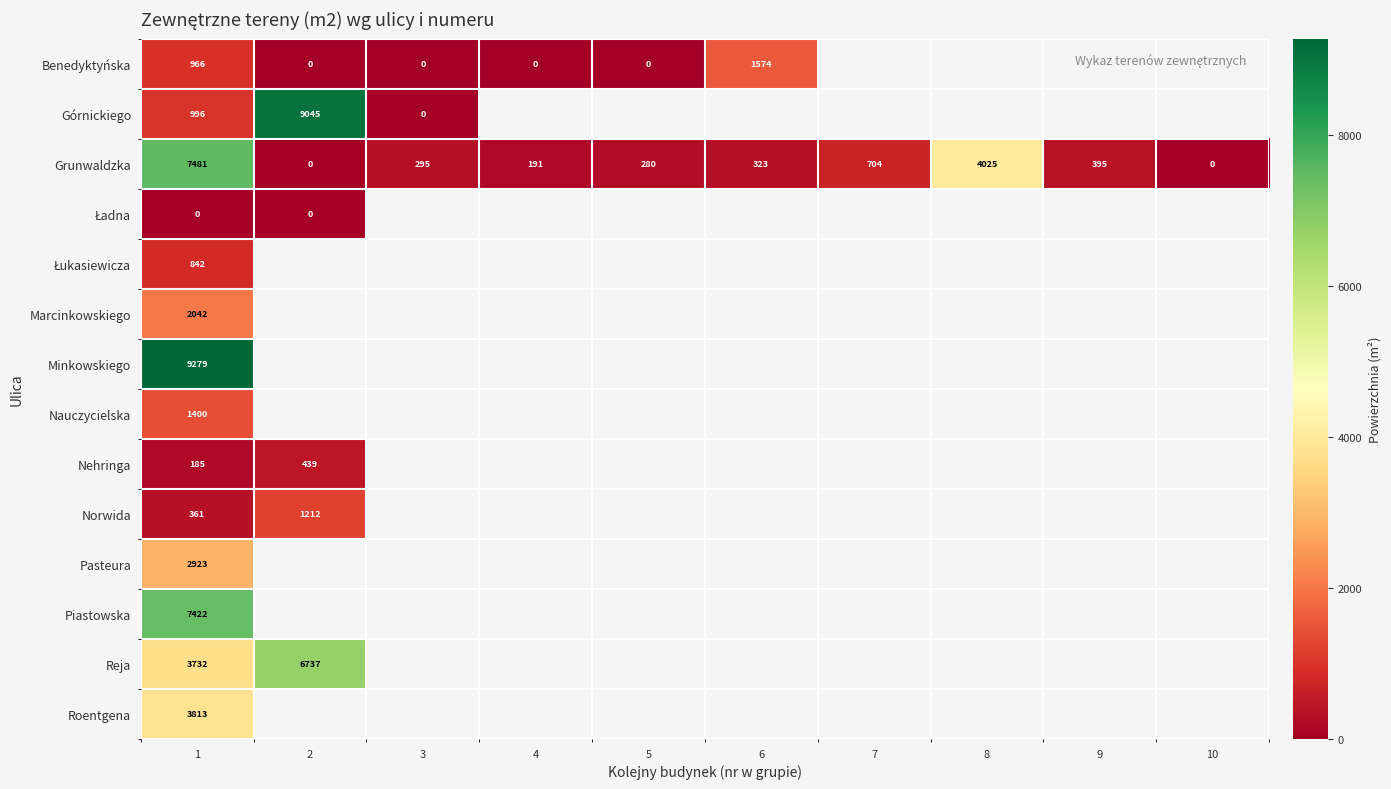

At how many categories does at least one series exceed 5354?

2